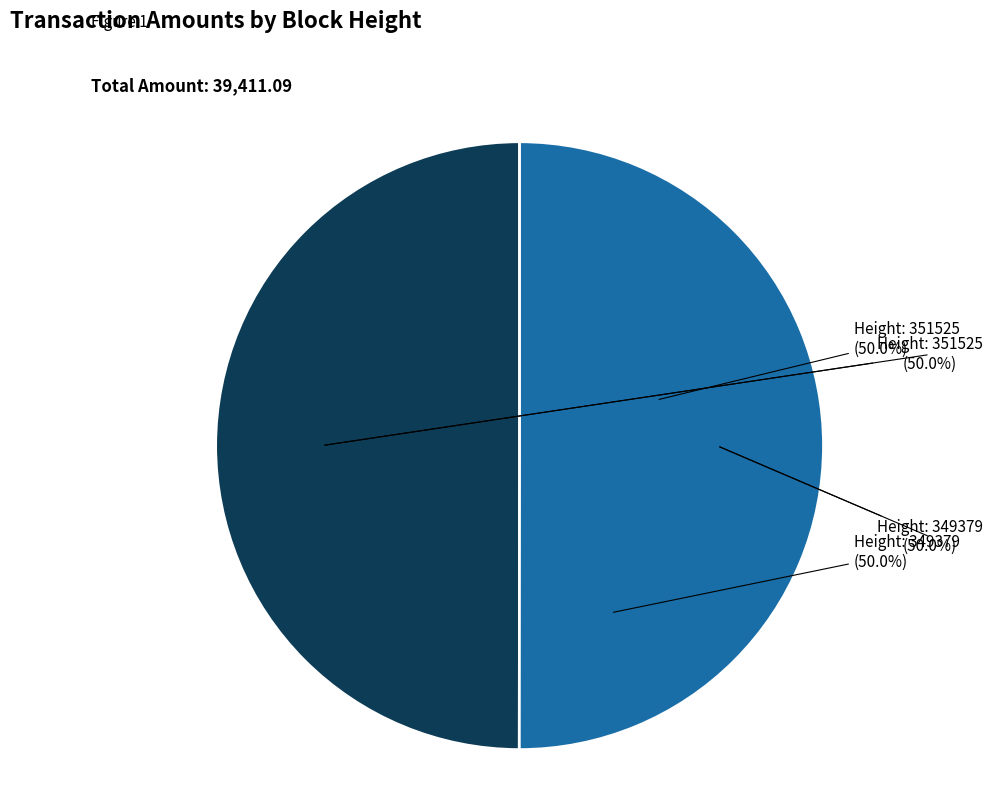

What percentage is the 351525 slice, to the nearest percent?

50%